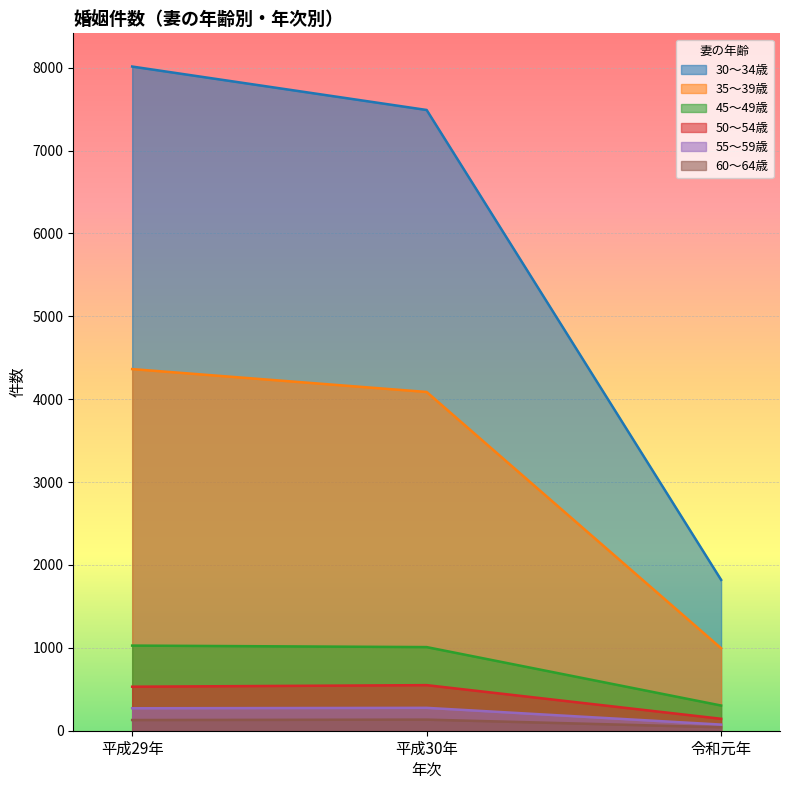

What is the average value of the 45～49歳 series?

780